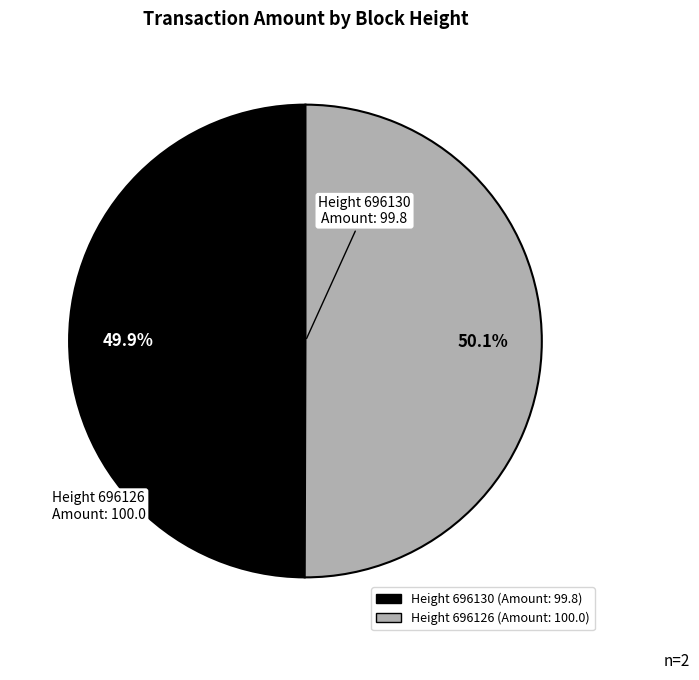

Is there a majority slice in this chart?

Yes